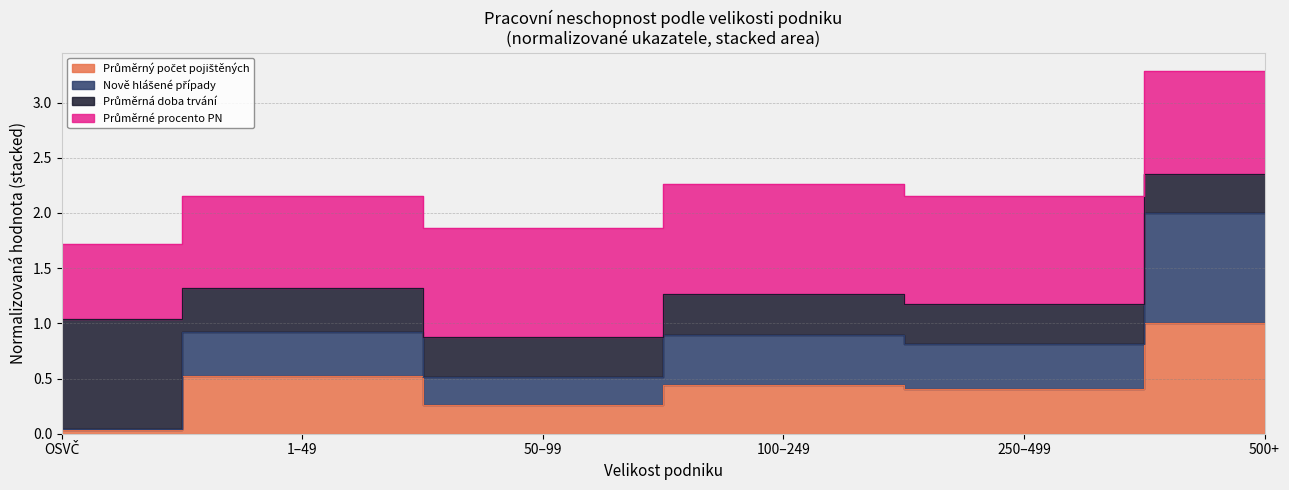

The Průměrný počet pojištěných series shows 1.0 at 500+. True or false?

True